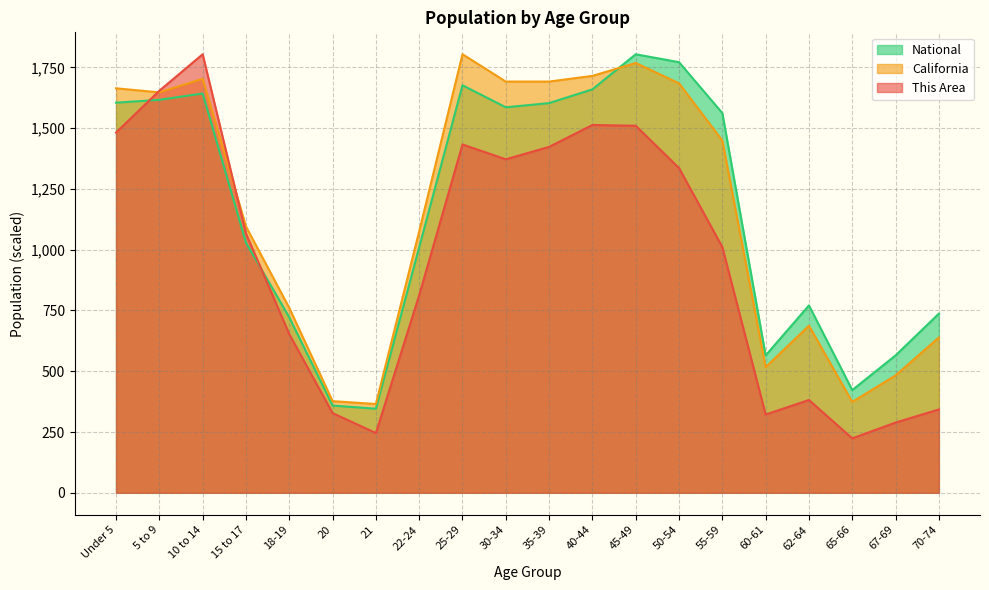

Between which two adjacent categories do California and National first intersect?

40-44 and 45-49